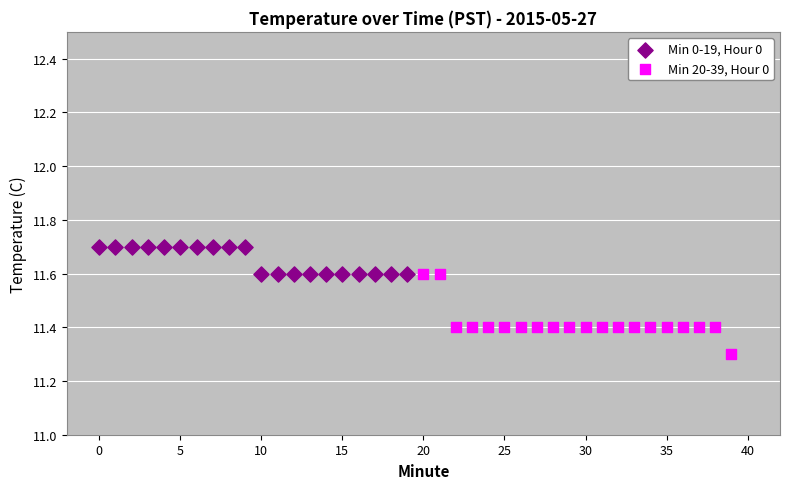

Which series contains the highest Y value?

Min 0-19, Hour 0